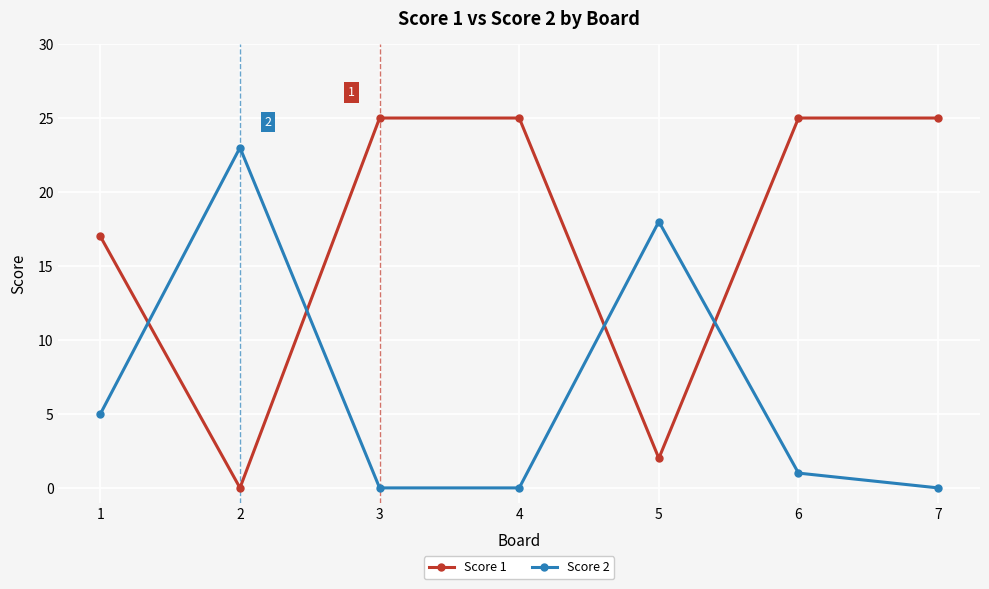

Does the chart display data point markers on the line(s)?

Yes